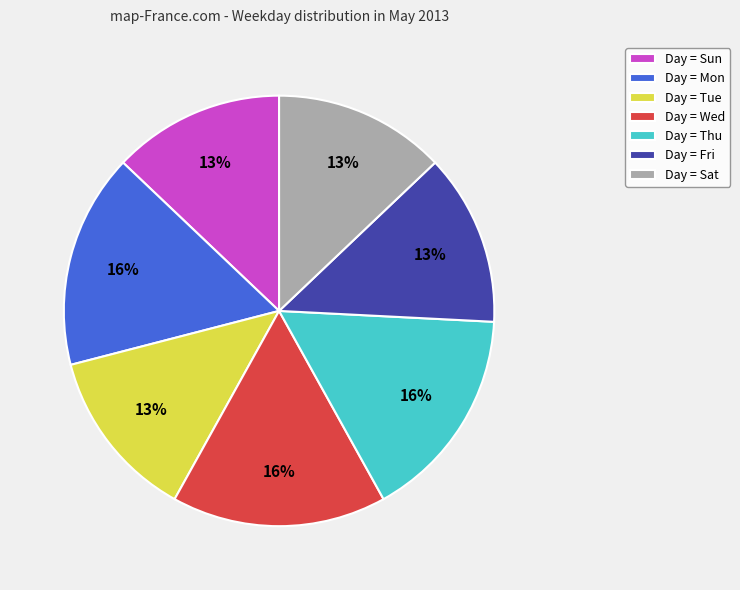

How many segments does this pie chart have?

7